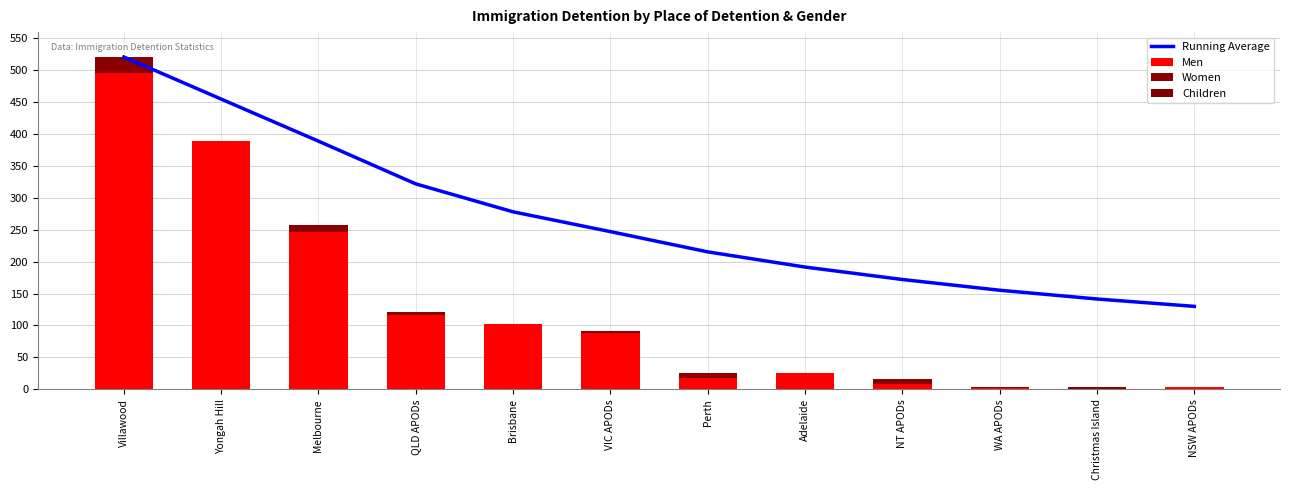

Rank the categories by Men value from lowest to highest.

Christmas Island, WA APODs, NSW APODs, NT APODs, Perth, Adelaide, VIC APODs, Brisbane, QLD APODs, Melbourne, Yongah Hill, Villawood